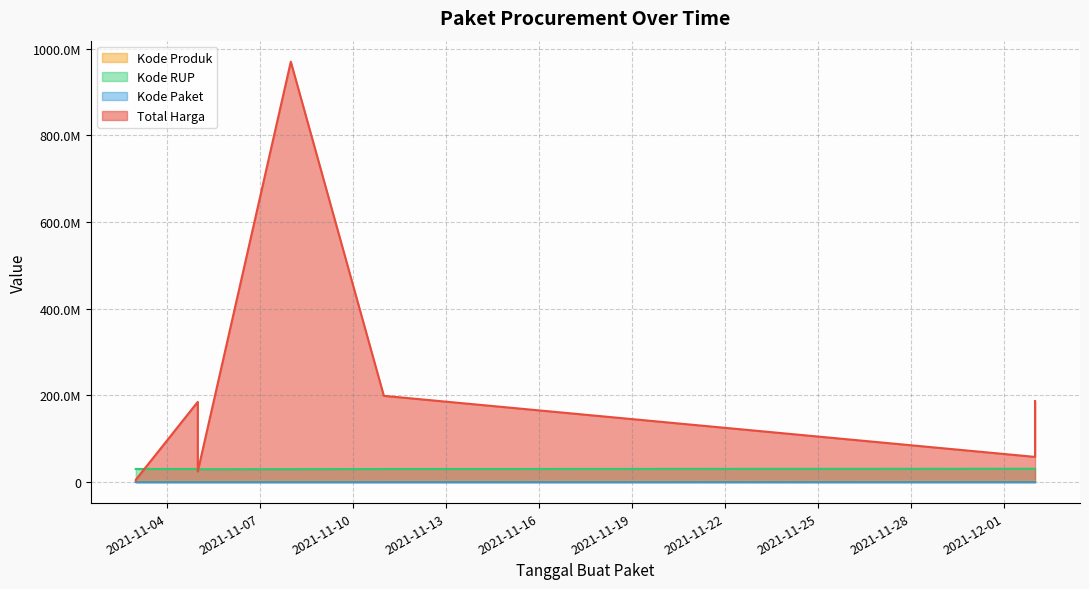

How many distinct data groups are displayed?

4